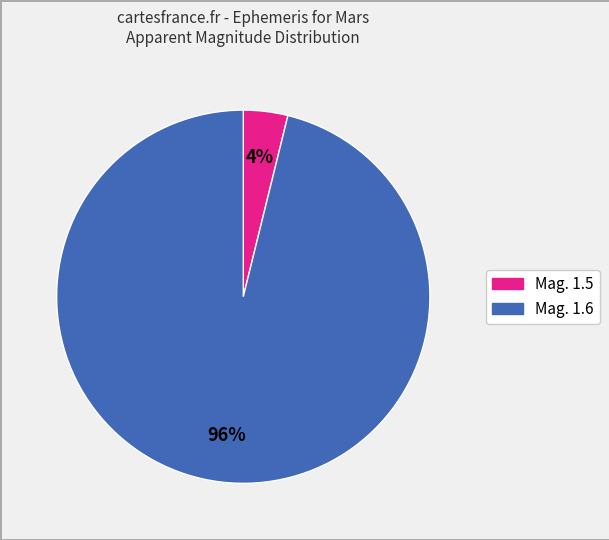

Combined, do Mag. 1.6 and Mag. 1.5 account for over 50%?

Yes